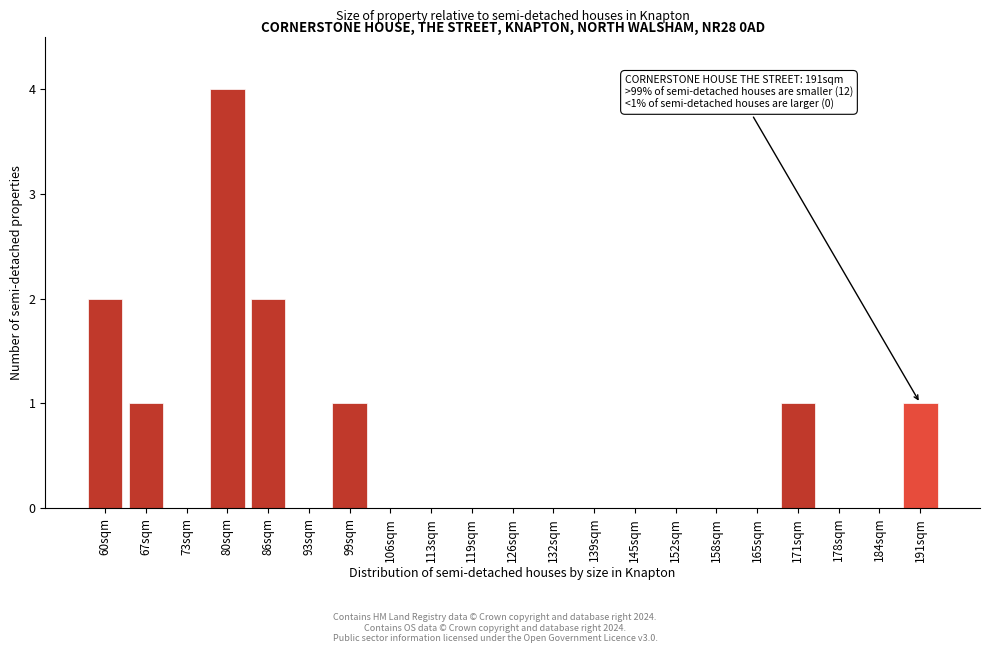

Reading left to right, what are all the values shown in this chart?

60sqm=2	67sqm=1	73sqm=0	80sqm=4	86sqm=2	93sqm=0	99sqm=1	106sqm=0	113sqm=0	119sqm=0	126sqm=0	132sqm=0	139sqm=0	145sqm=0	152sqm=0	158sqm=0	165sqm=0	171sqm=1	178sqm=0	184sqm=0	191sqm=1